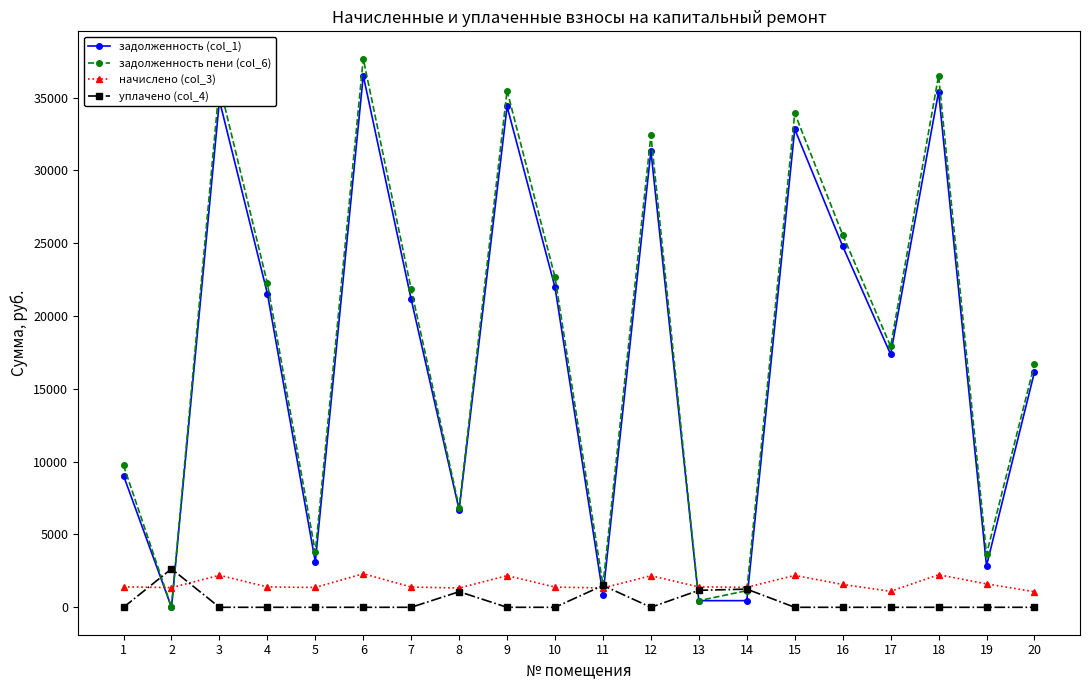

How many lines are shown in the chart?

4